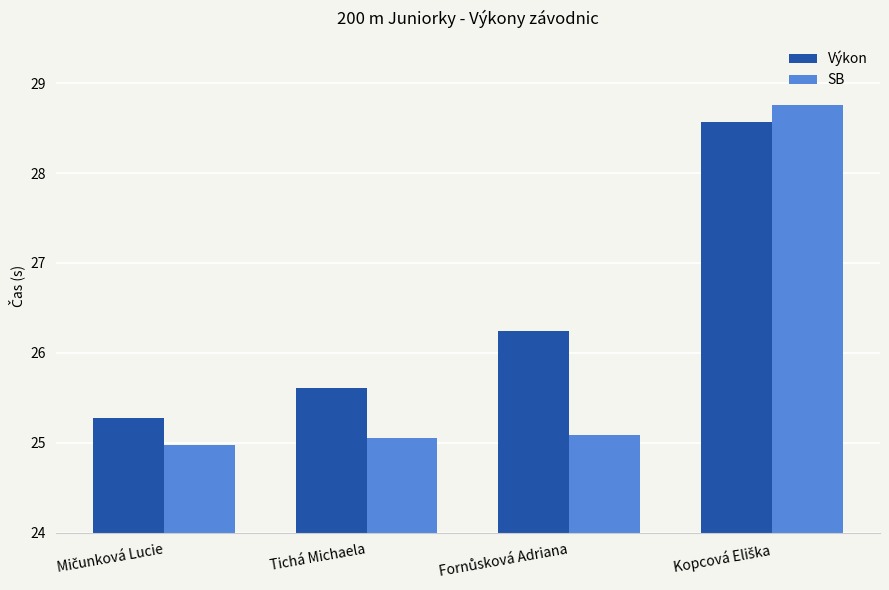

The value of Výkon at Tichá Michaela is 38.6. True or false?

False